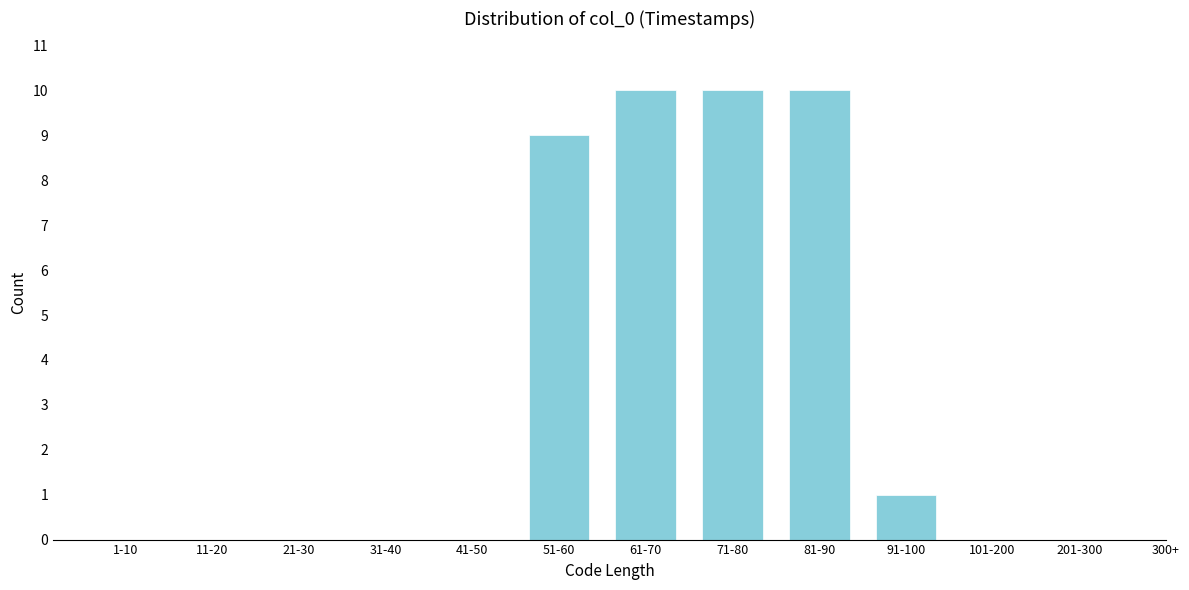

Reading left to right, extract all data points from this chart.

1-10=0	11-20=0	21-30=0	31-40=0	41-50=0	51-60=9	61-70=10	71-80=10	81-90=10	91-100=1